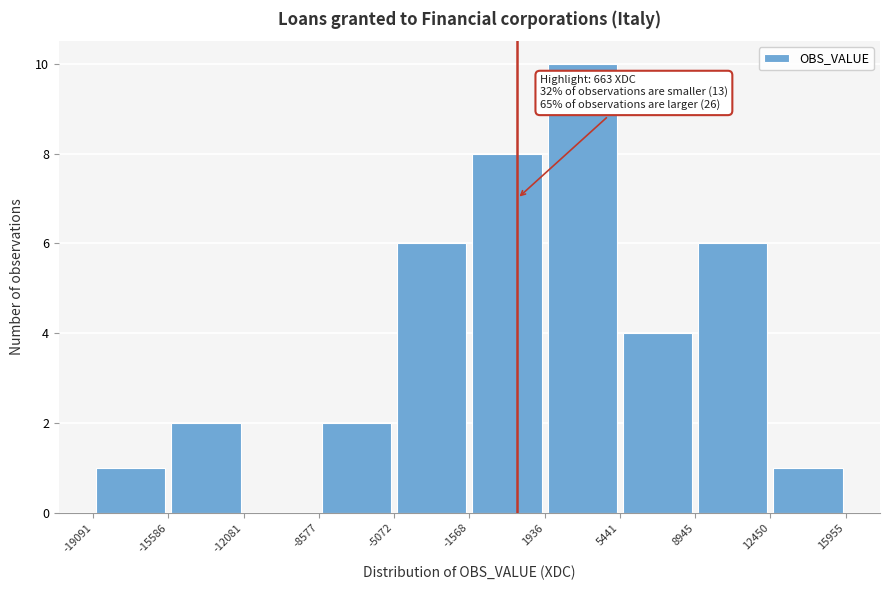

Which range on the x-axis has the tallest bar?

1936 to 5441